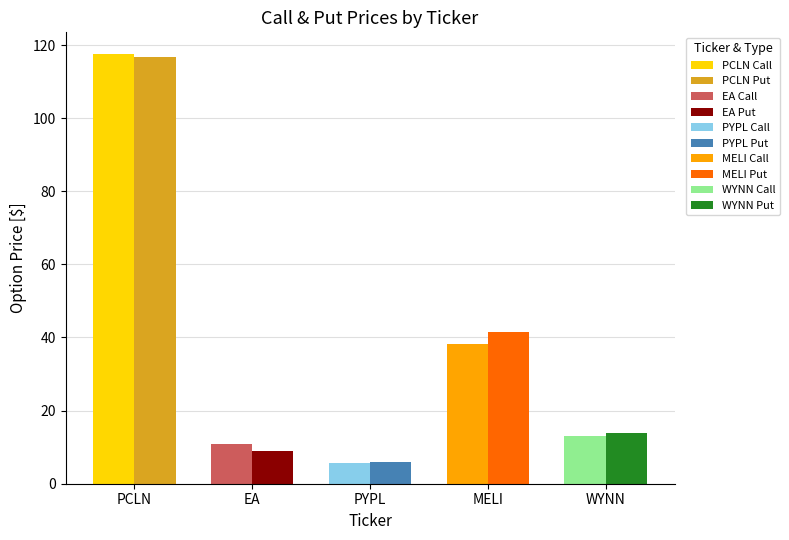

What is the difference between the PCLN values at Put Px and Call Px?

0.8